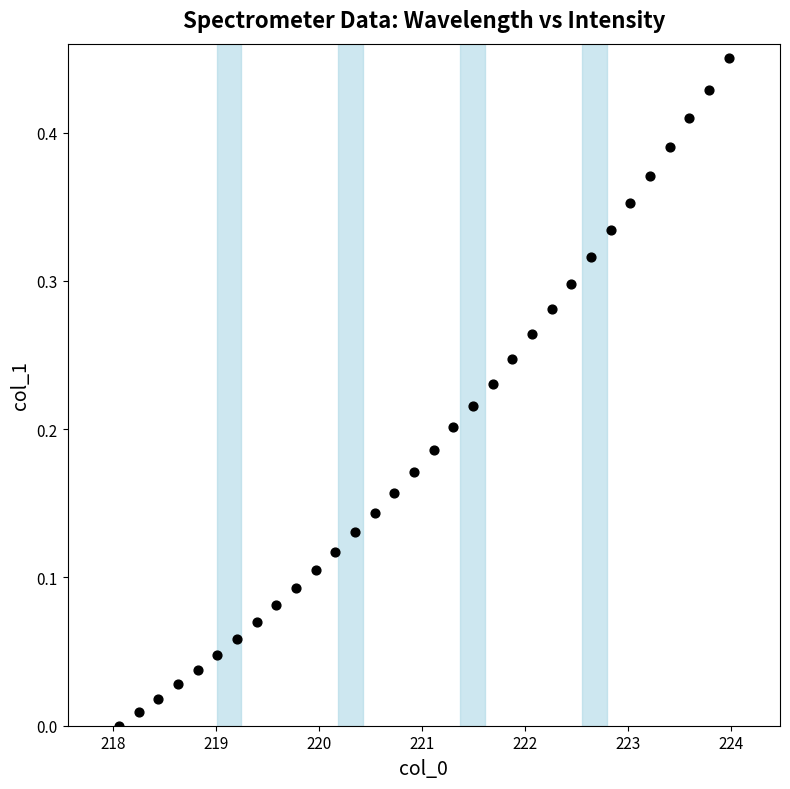

What is the range of X values (max minus min)?

5.9